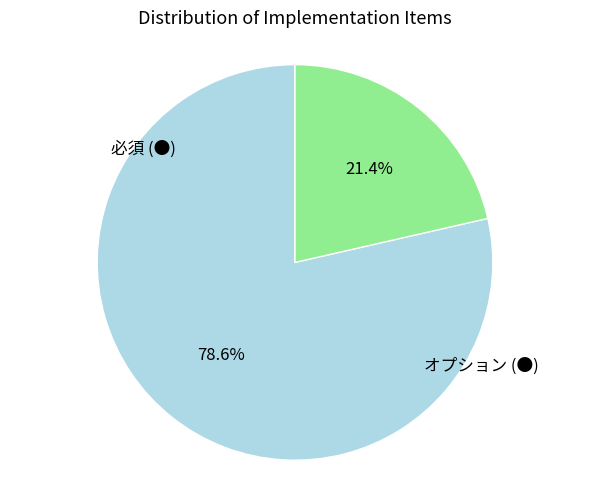

Approximately how many times larger is the value at オプション (●) compared to 必須 (●)?

0.3